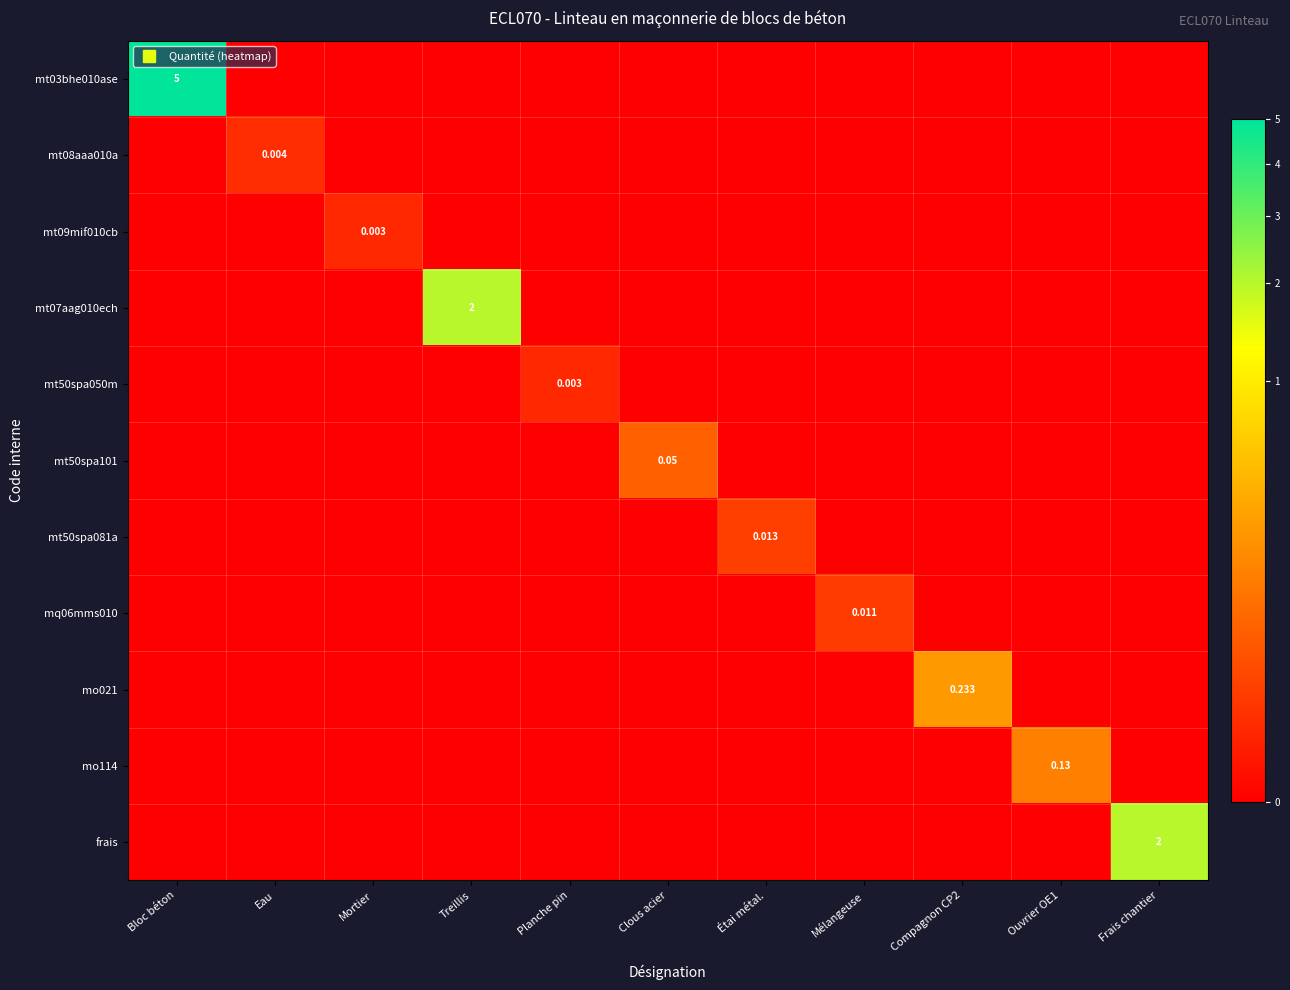

Which series has the largest total across all categories?

mt03bhe010ase